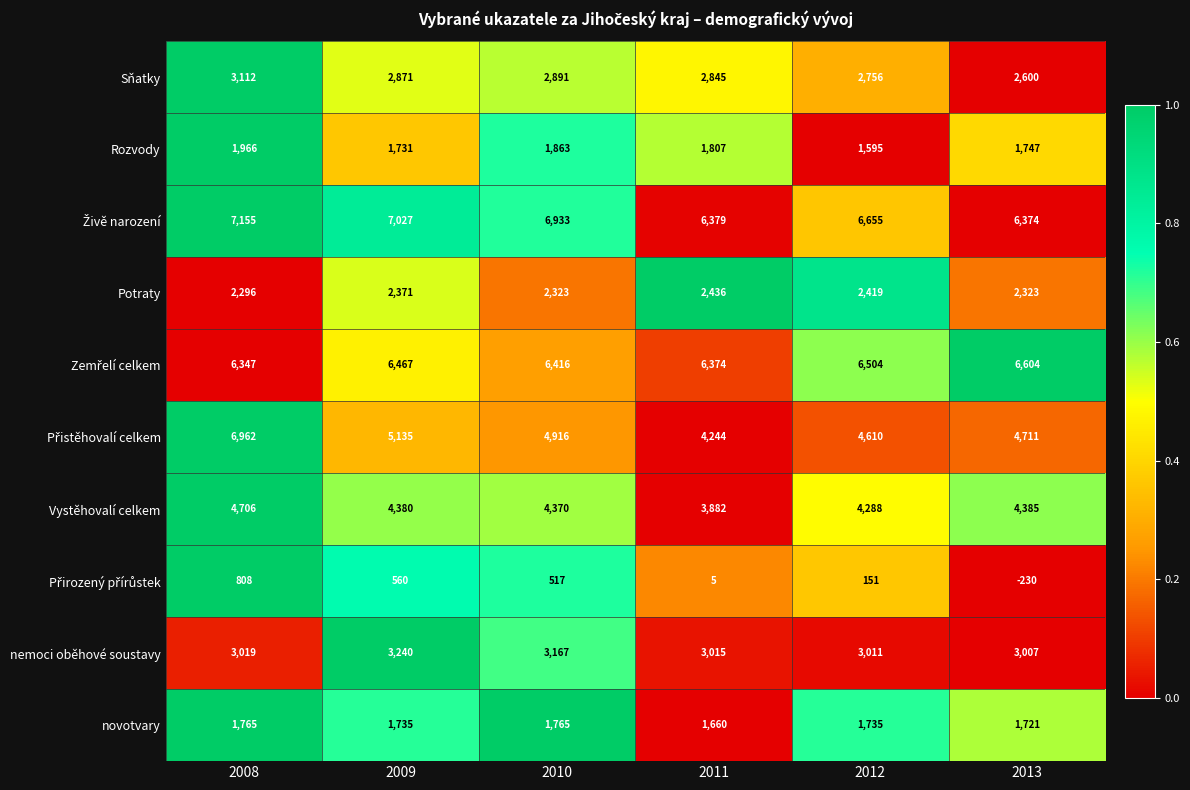

What is the approximate value of nemoci oběhové soustavy at 2009, to the nearest 50?

3250